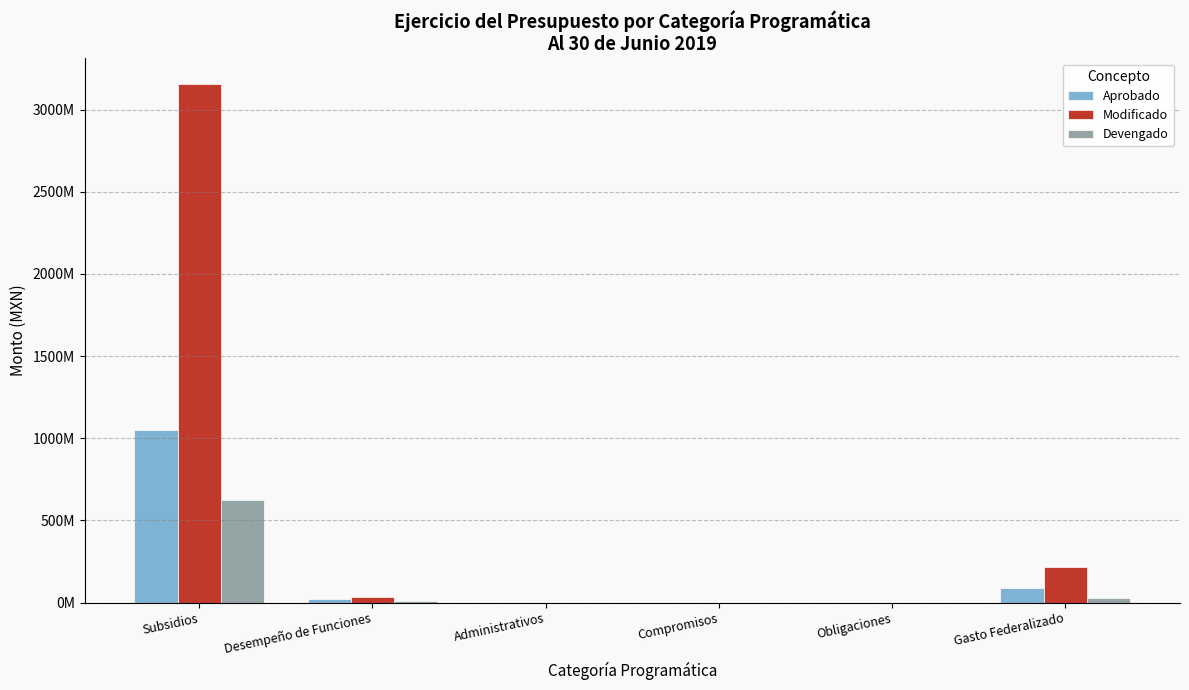

List the labels in order of Aprobado value, smallest first.

Administrativos, Compromisos, Obligaciones, Desempeño de Funciones, Gasto Federalizado, Subsidios